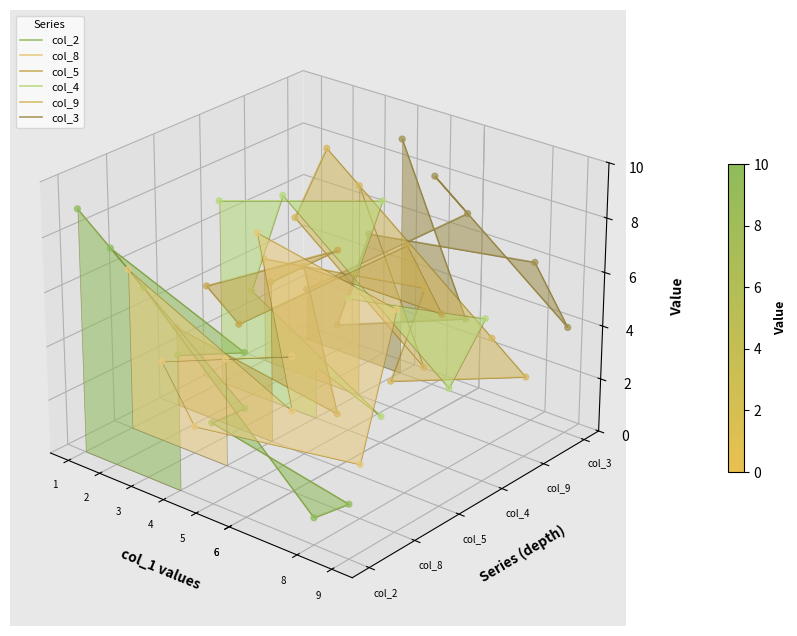

What are all the series names shown in the legend?

col_2, col_8, col_5, col_4, col_9, col_3